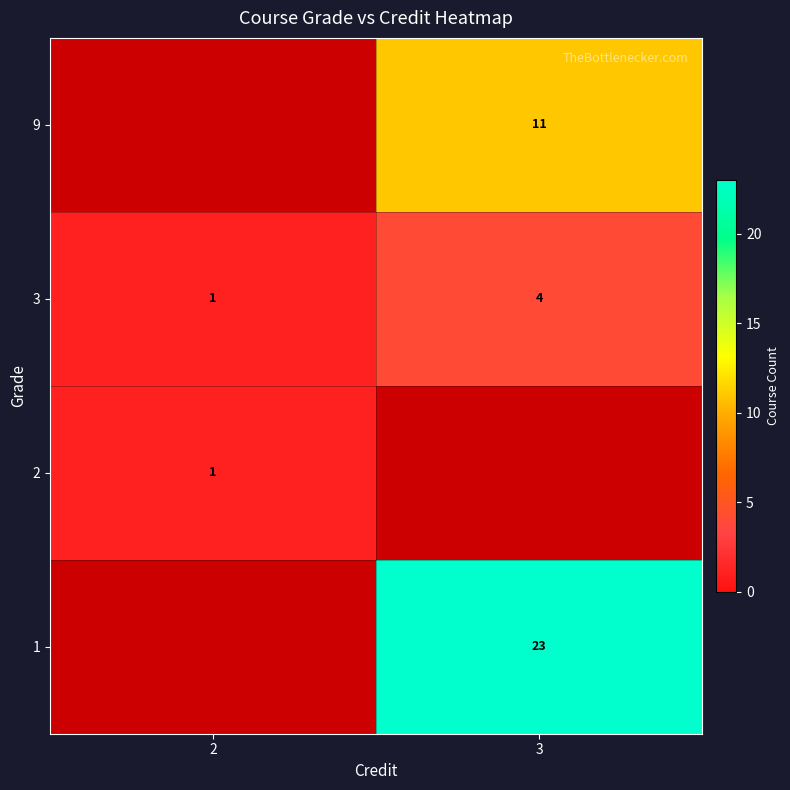

Which label corresponds to the smallest value in the chart?

2